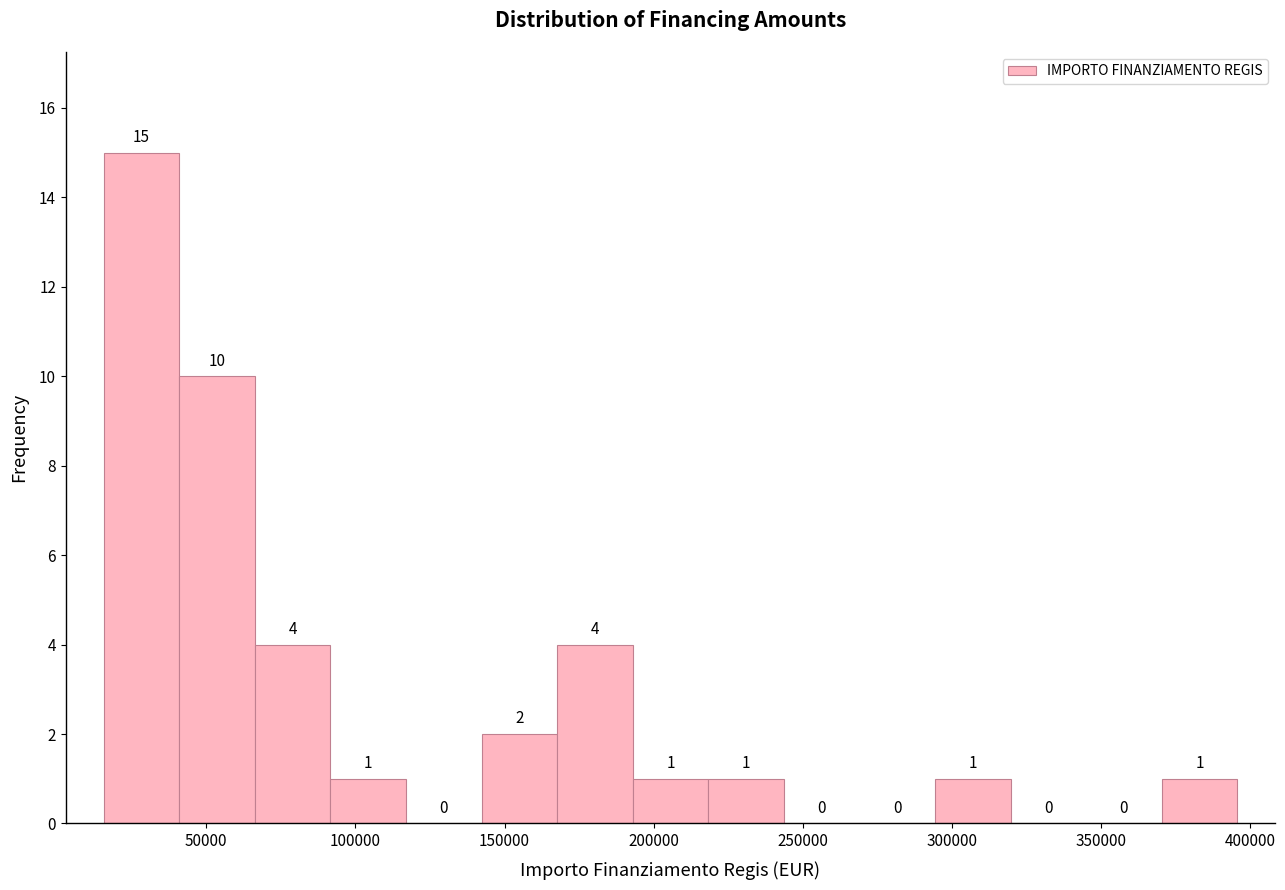

Over which range of the x-axis is the bar tallest?

15000 to 40000